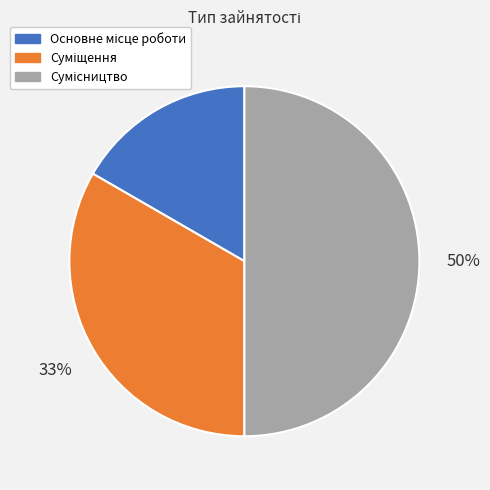

To the nearest percent, what is the average slice percentage?

33%